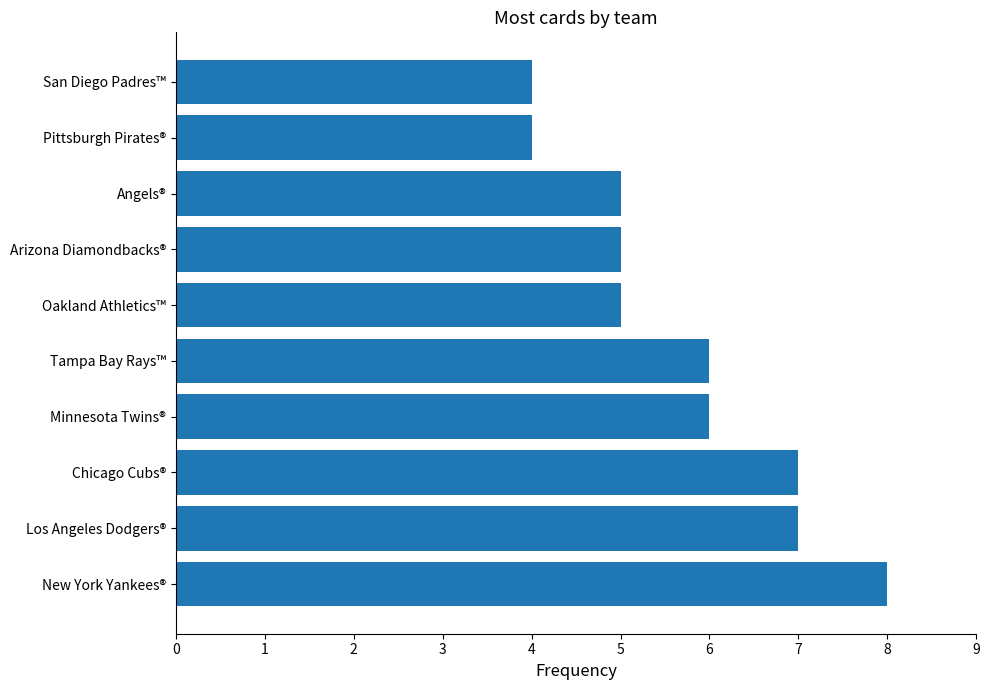

What is the average value?

6